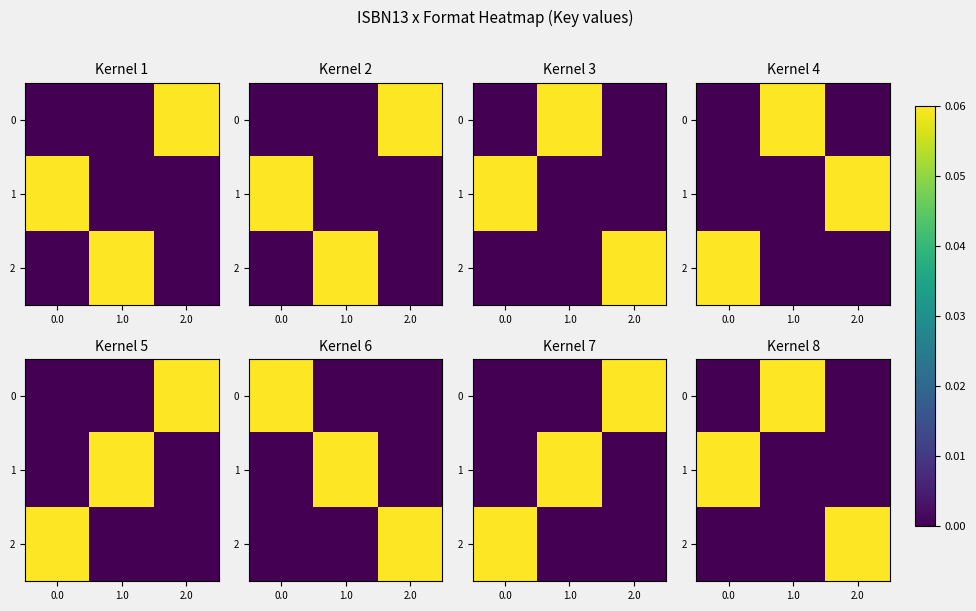

How many values in the 2 series exceed 0?

1